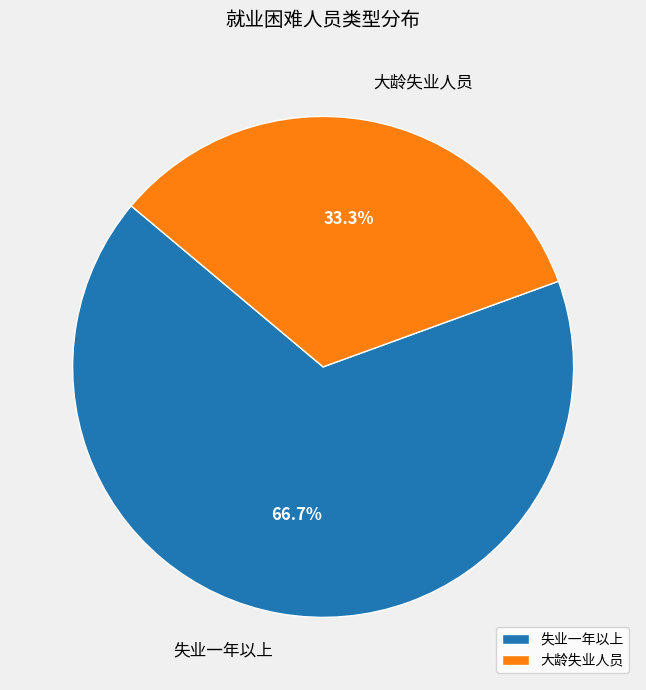

To the nearest percent, what is the difference between the 失业一年以上 and 大龄失业人员 slice percentages?

33%